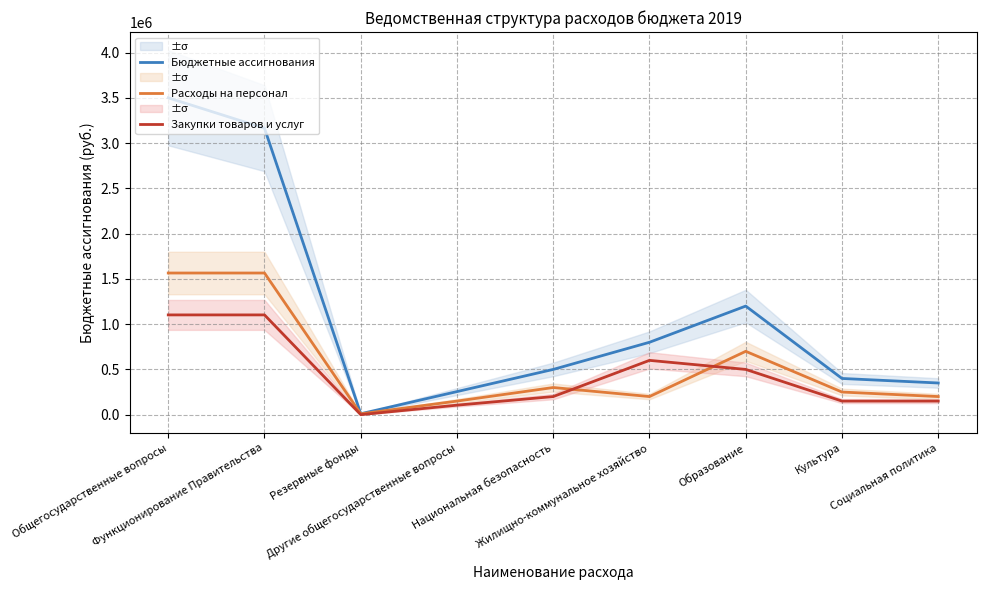

How many data points in Бюджетные ассигнования are above 500000?

4